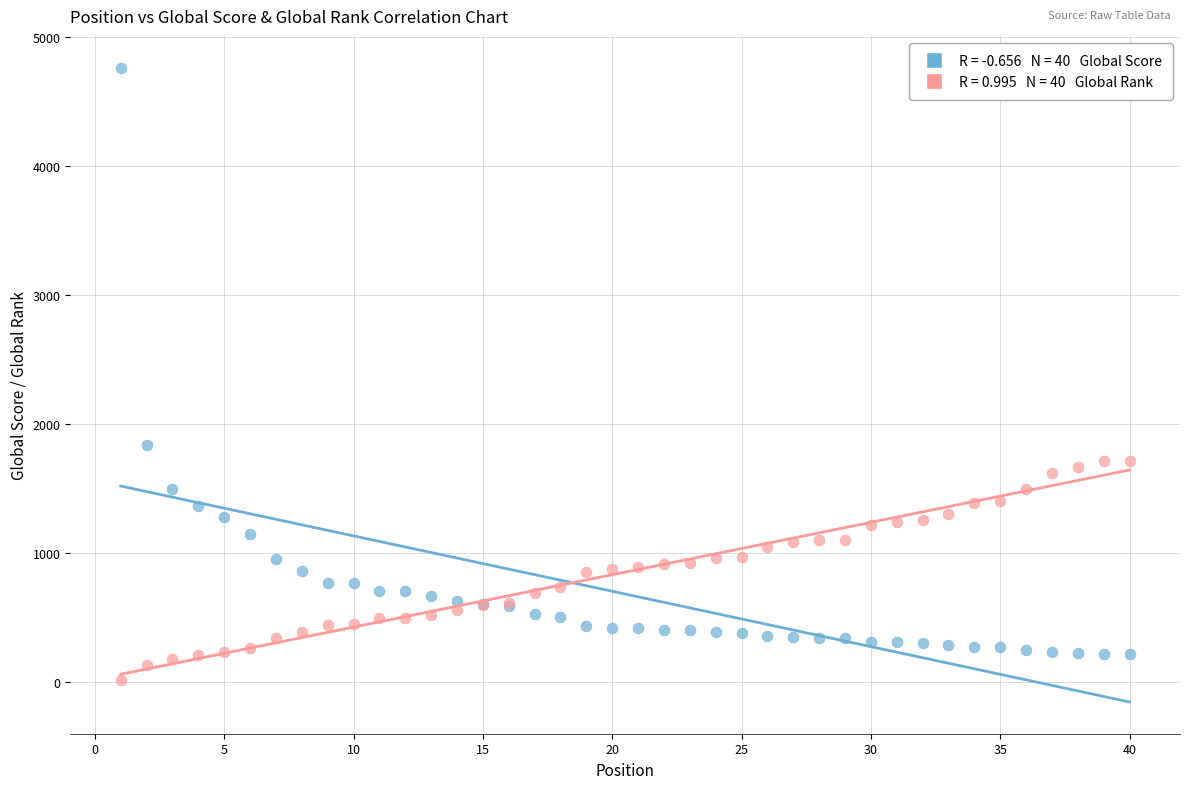

Across all series, what Y value is closest to 2388?

1841